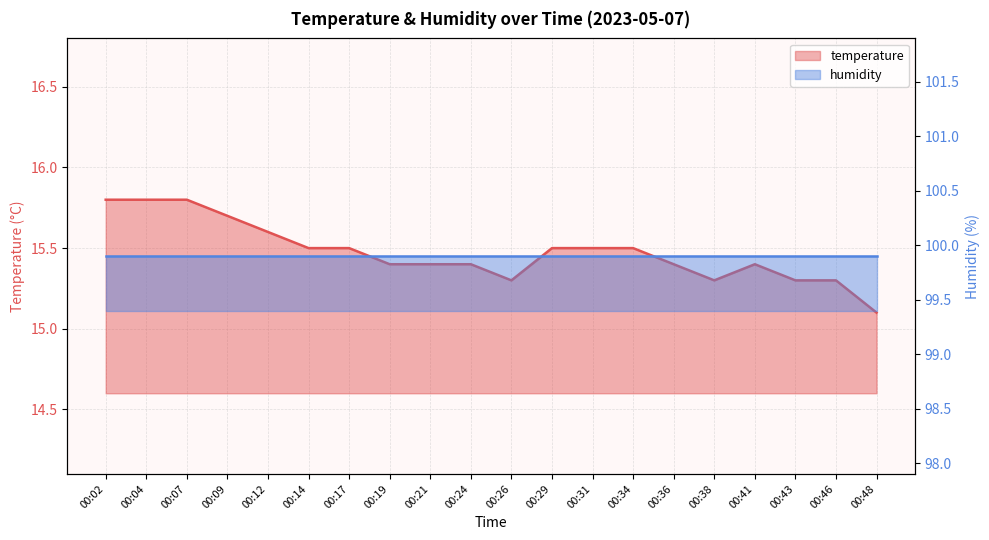

Between 00:02 and 00:34, which is larger?

00:02